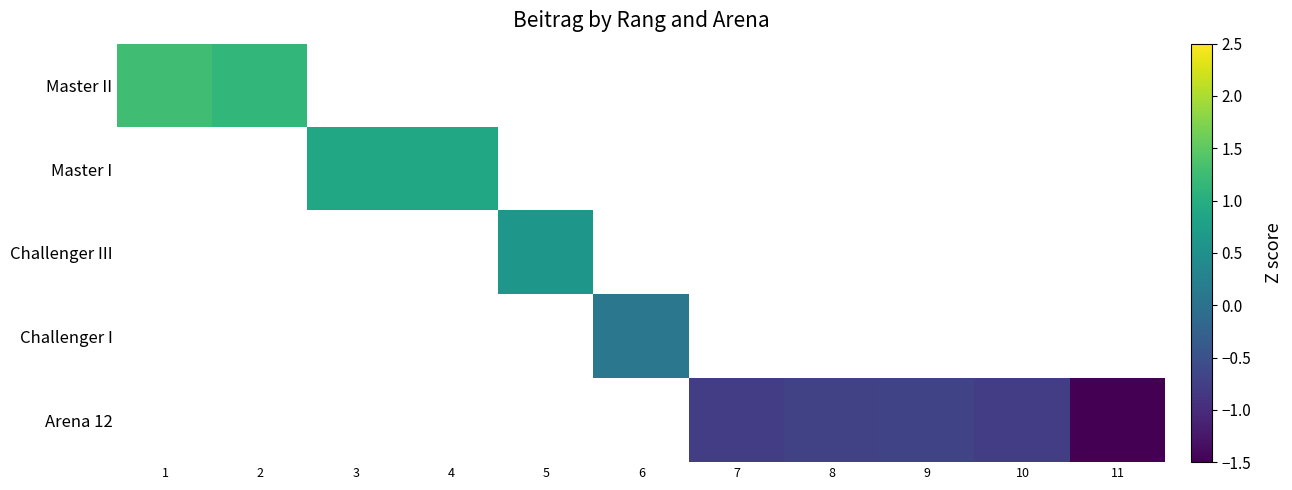

Count the number of categories in the chart.

11